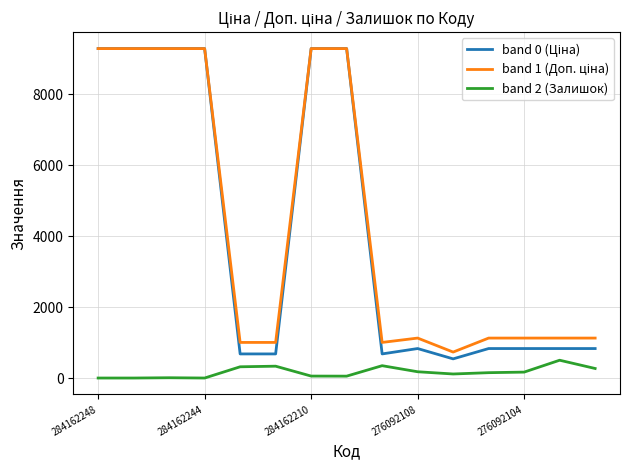

What is the greatest value displayed?

9290.5